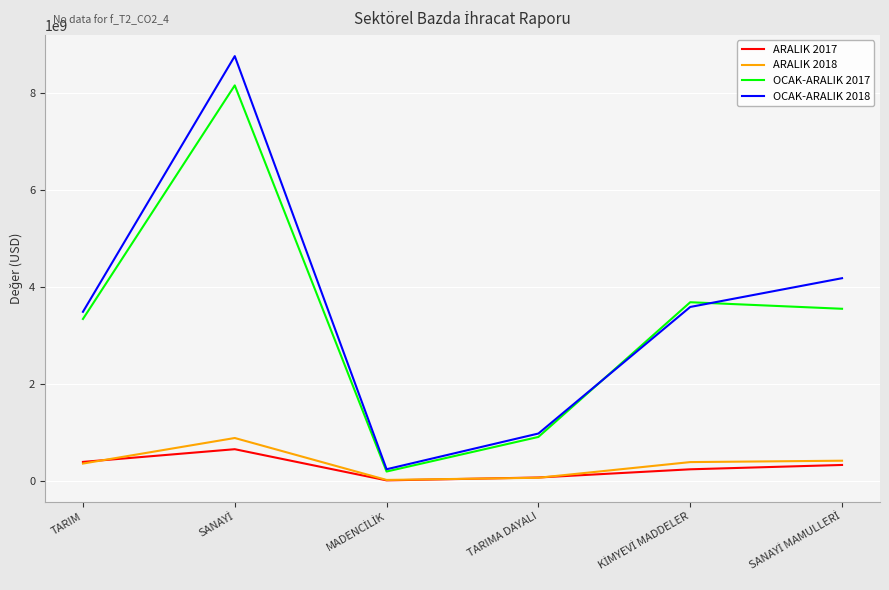

What is the maximum value shown in the chart?

8770205364.6